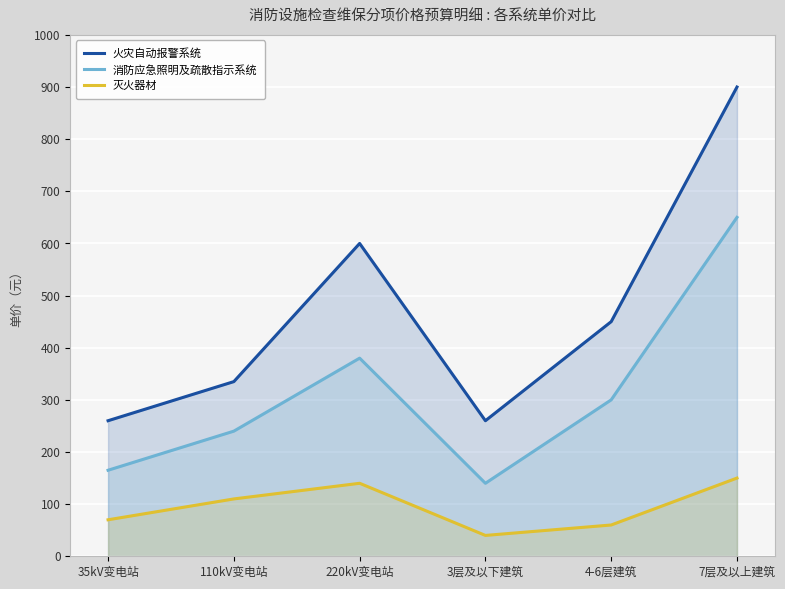

What is the label of the 6th point from the left?

7层及以上建筑